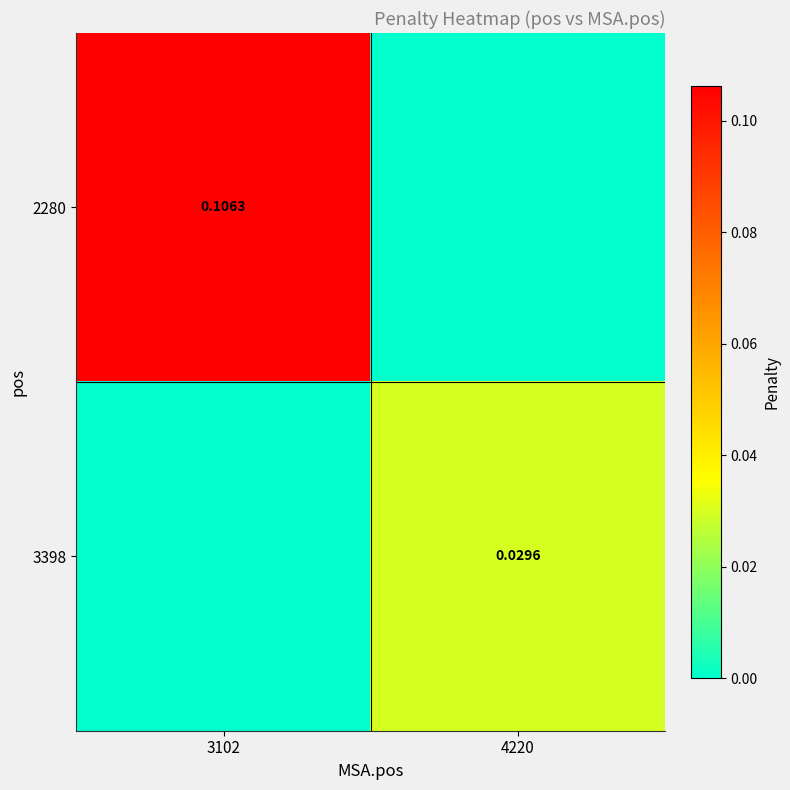

At how many categories does at least one series exceed 0?

2